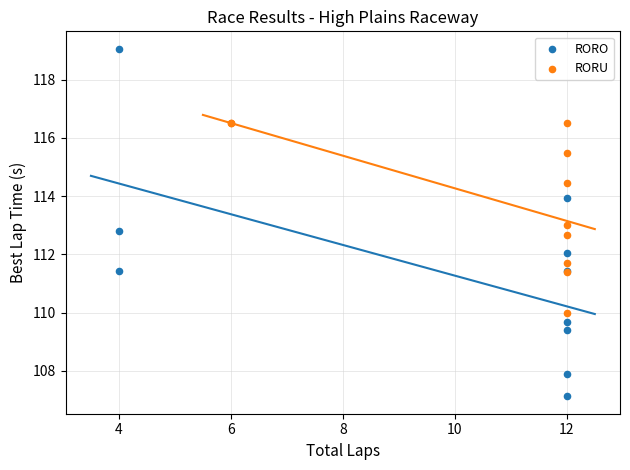

What are all the series names shown in the legend?

RORO, RORU